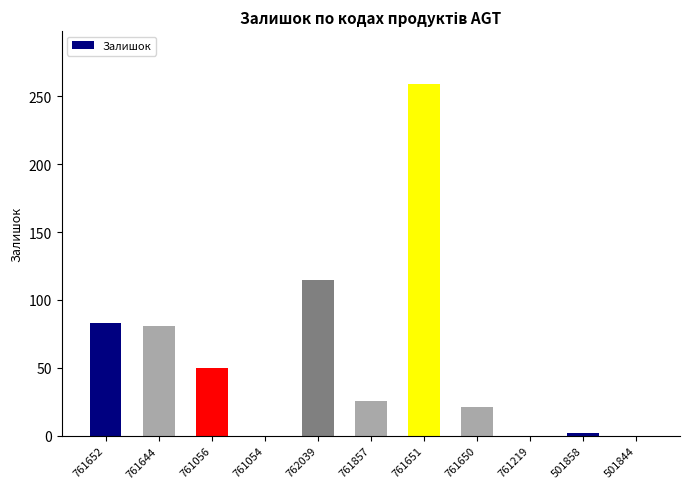

What is the average value?

58